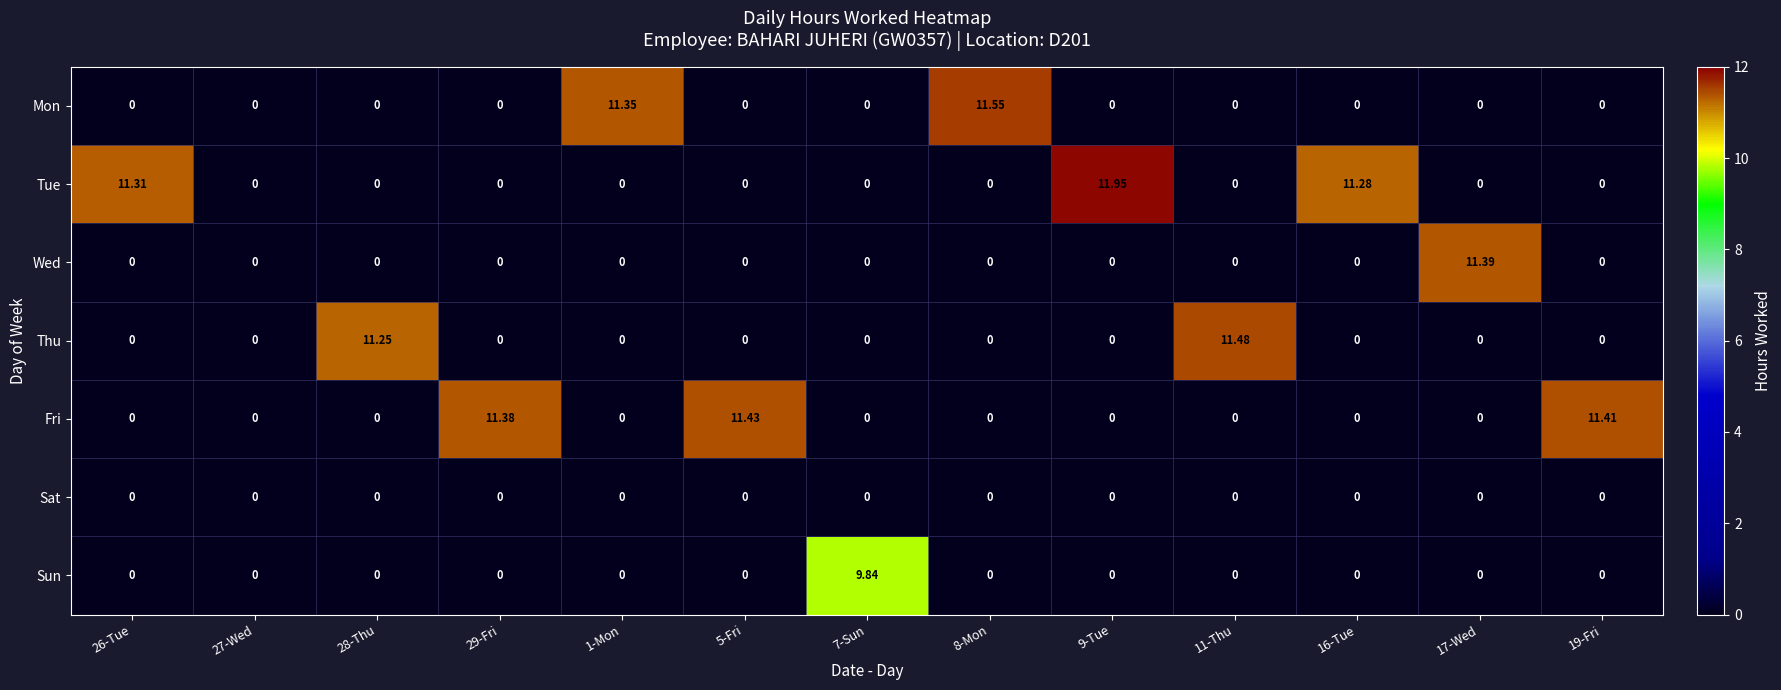

What value does the Wed series have at 17-Wed?

11.4